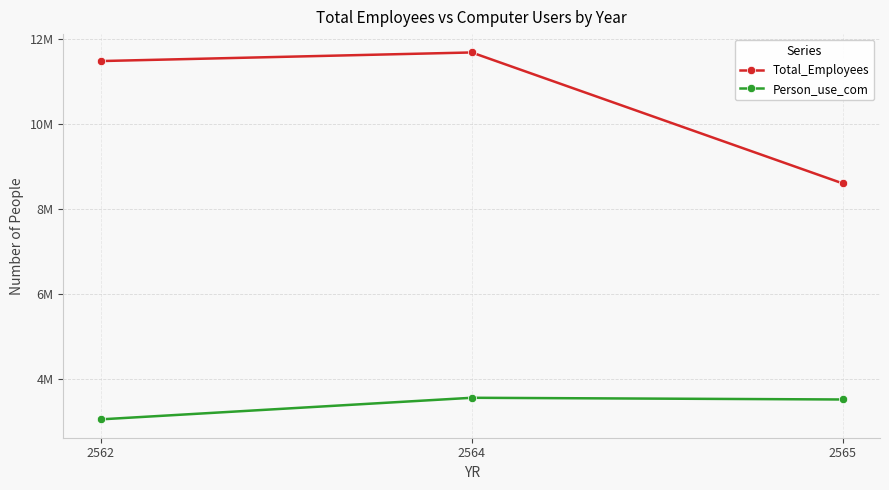

What is the value of the Person_use_com point at the 1st from the left?

3043542